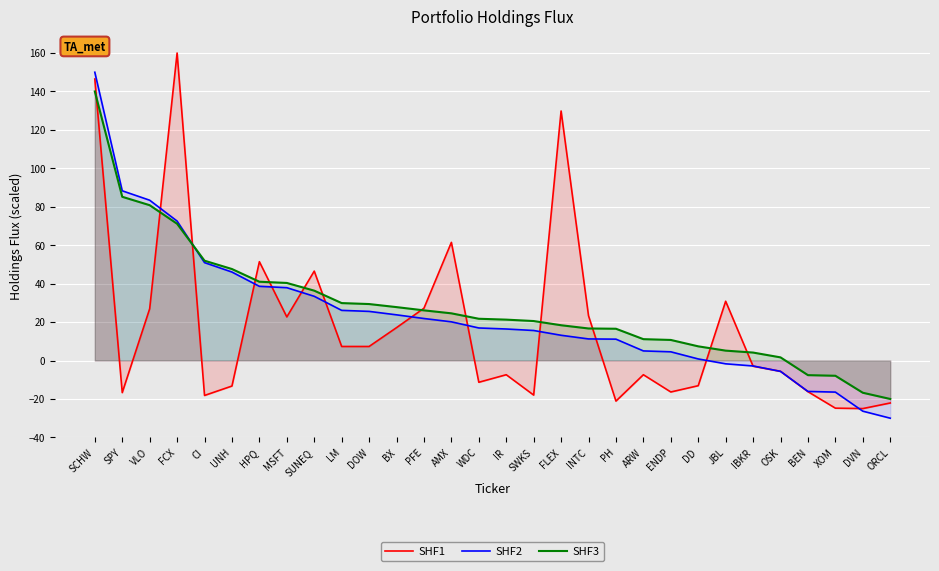

How many lines are shown in the chart?

3